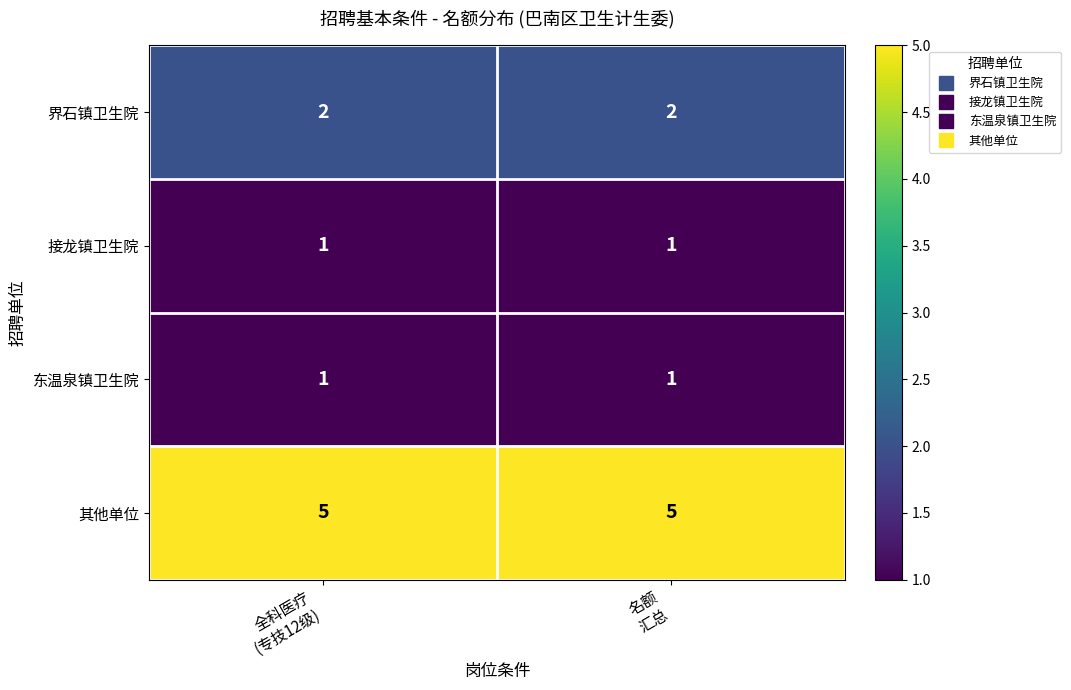

Reading left to right, list all the values displayed in this chart.

界石镇卫生院: 2	2
接龙镇卫生院: 1	1
东温泉镇卫生院: 1	1
其他单位: 5	5